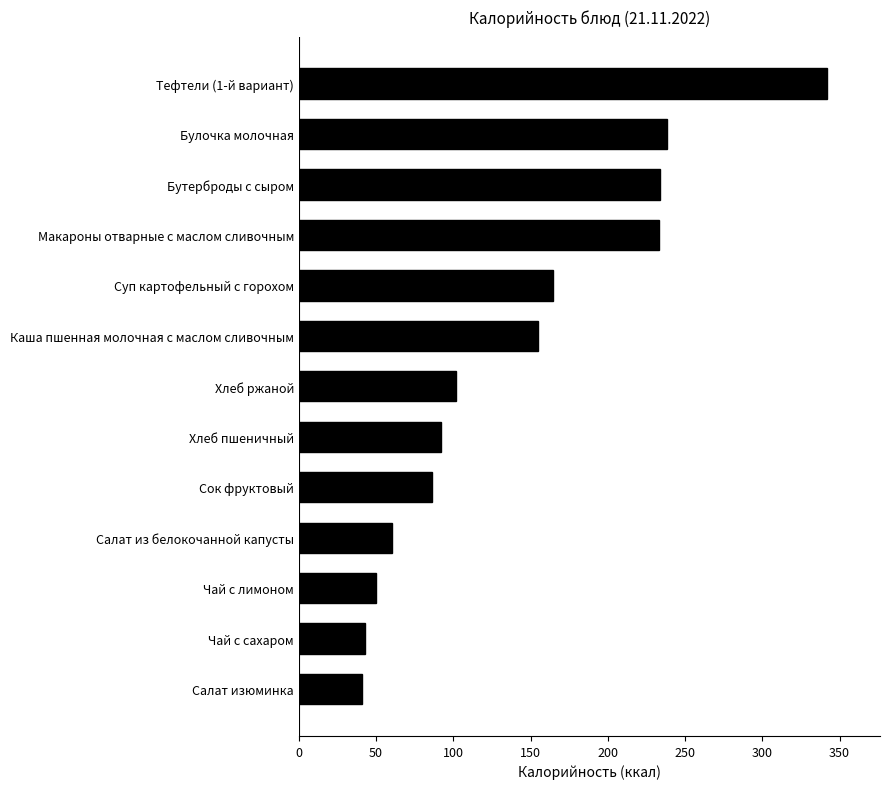

At which label is the value closest to 191?

Суп картофельный с горохом